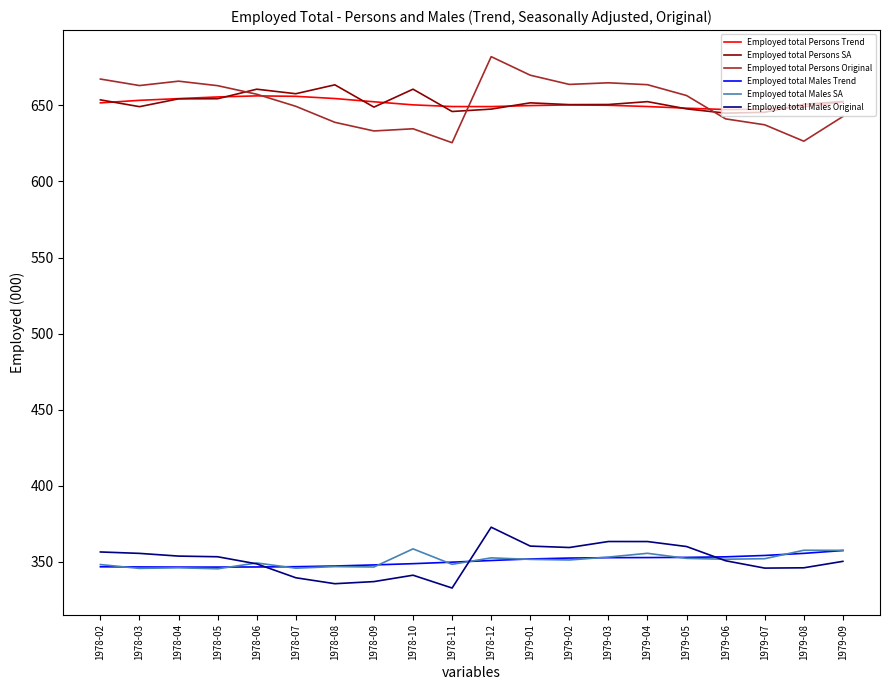

True or false: Employed total Persons SA and Employed total Males SA intersect in this chart.

False